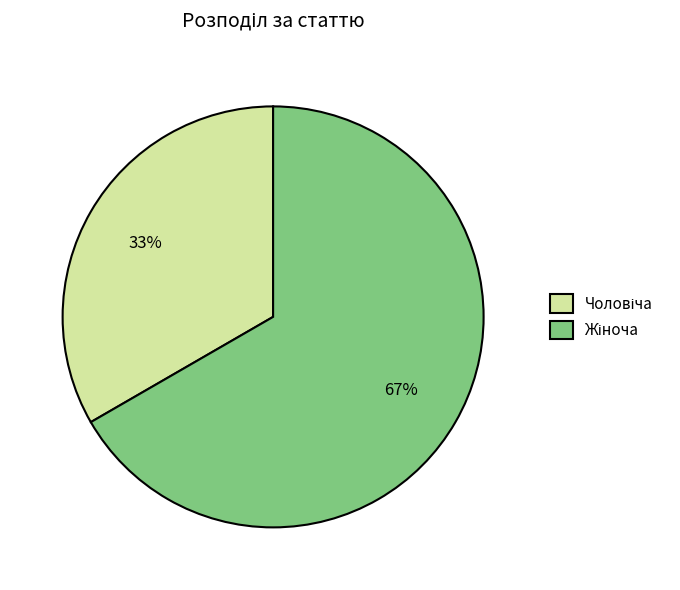

To the nearest percent, what is the average slice percentage?

50%